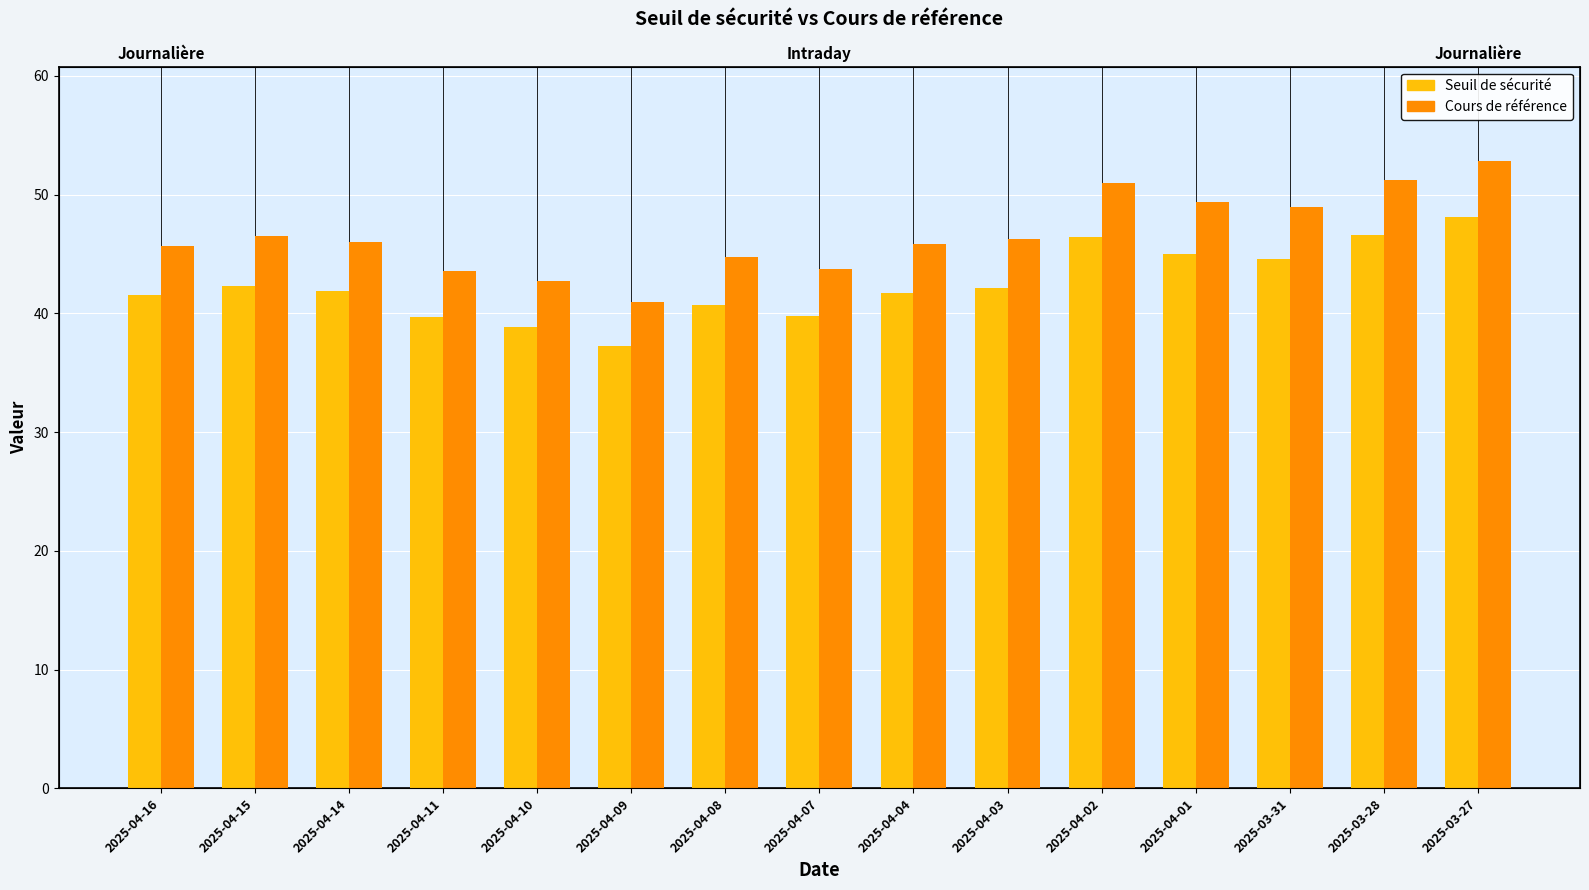

What are all the series names shown in the legend?

Seuil de sécurité, Cours de référence